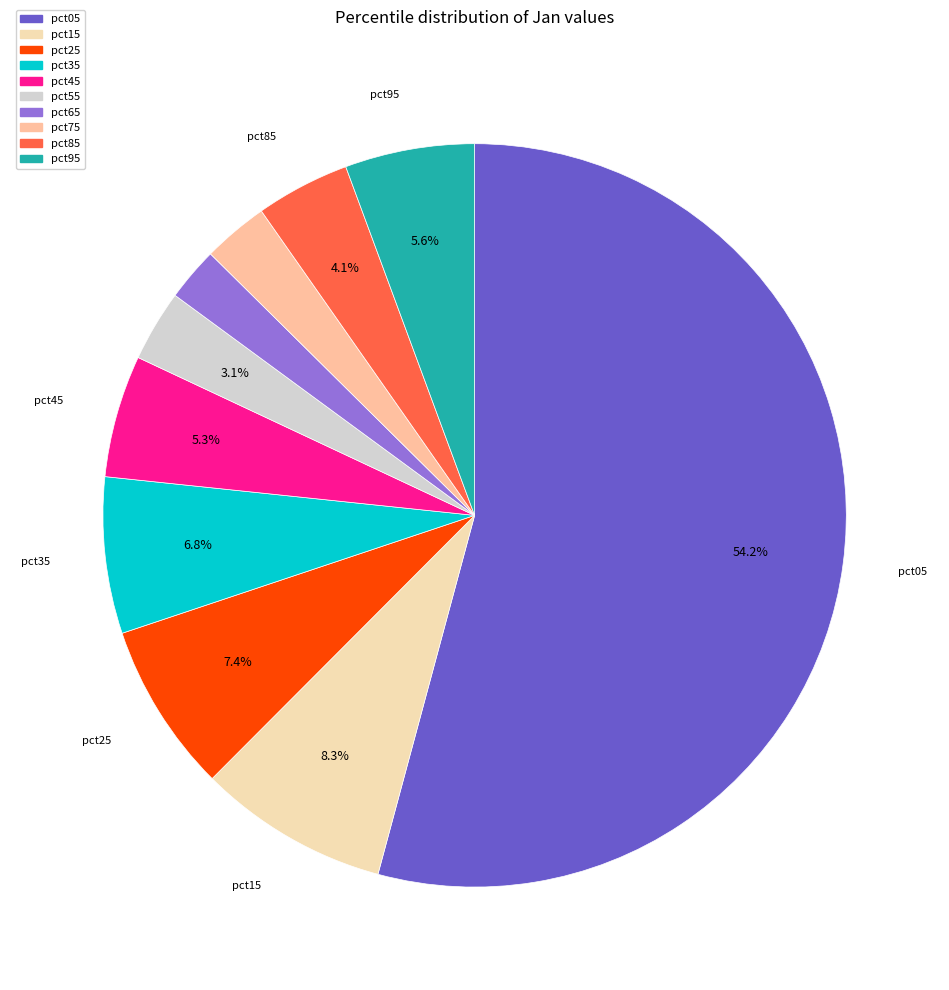

To the nearest percent, what is the difference between the largest and smallest slice percentages?

52%